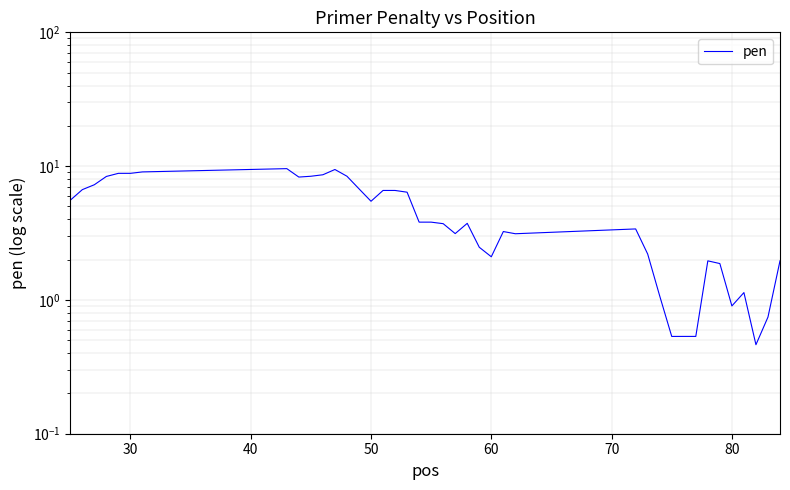

True or false: there are more than 1 points higher than both neighbors.

True